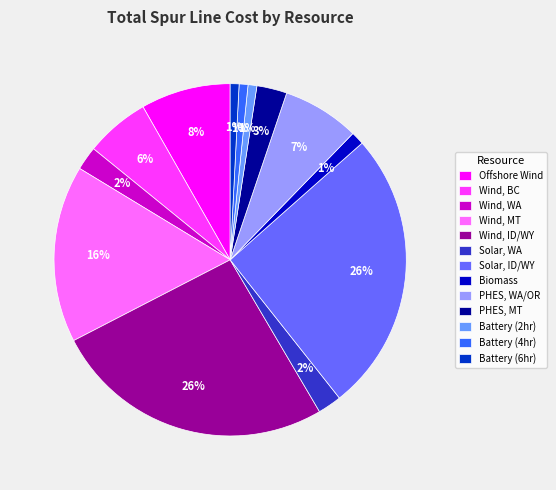

Does any single category account for the majority?

No